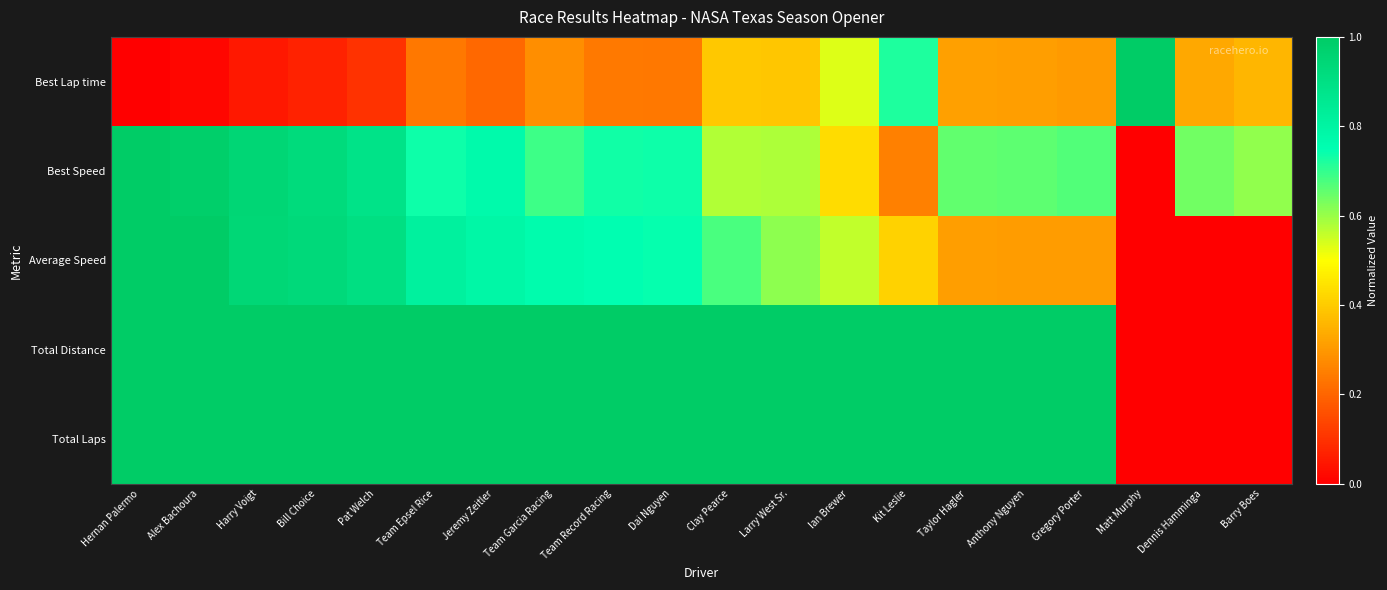

Between Team Garcia Racing and Clay Pearce, which series saw the biggest shift?

Best Speed